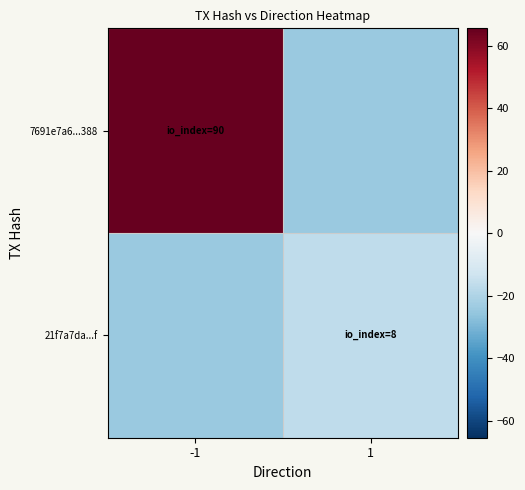

Which series has the largest total across all categories?

7691e7a6...388